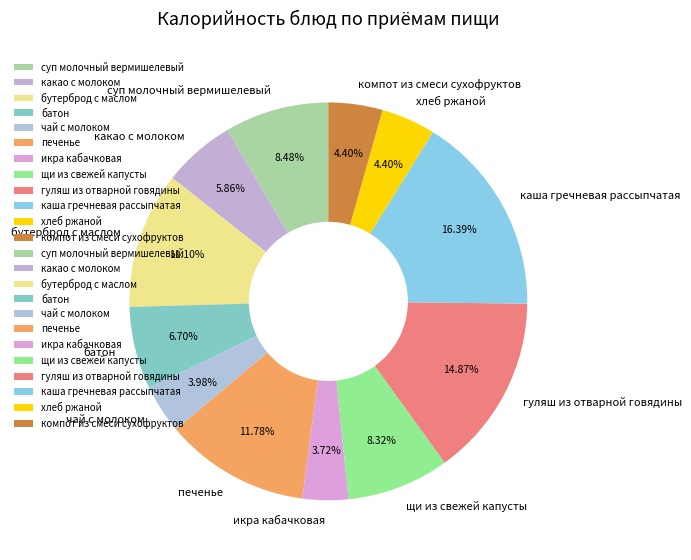

To the nearest percent, what is the combined percentage of щи из свежей капусты and каша гречневая рассыпчатая?

25%